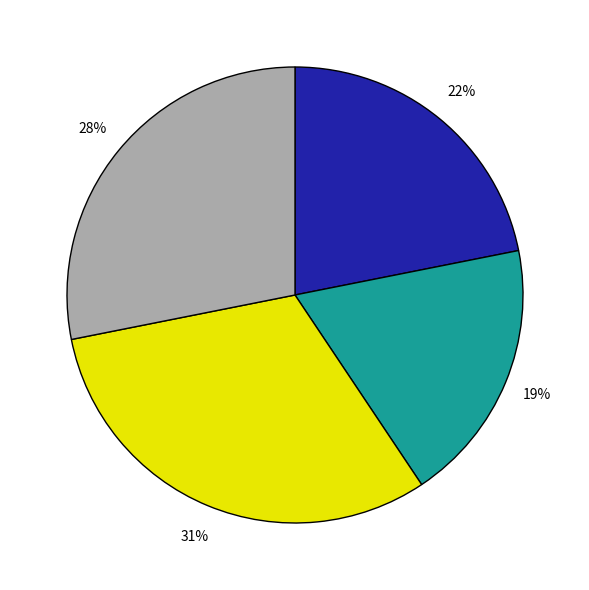

To the nearest percent, what is the average slice percentage?

25%